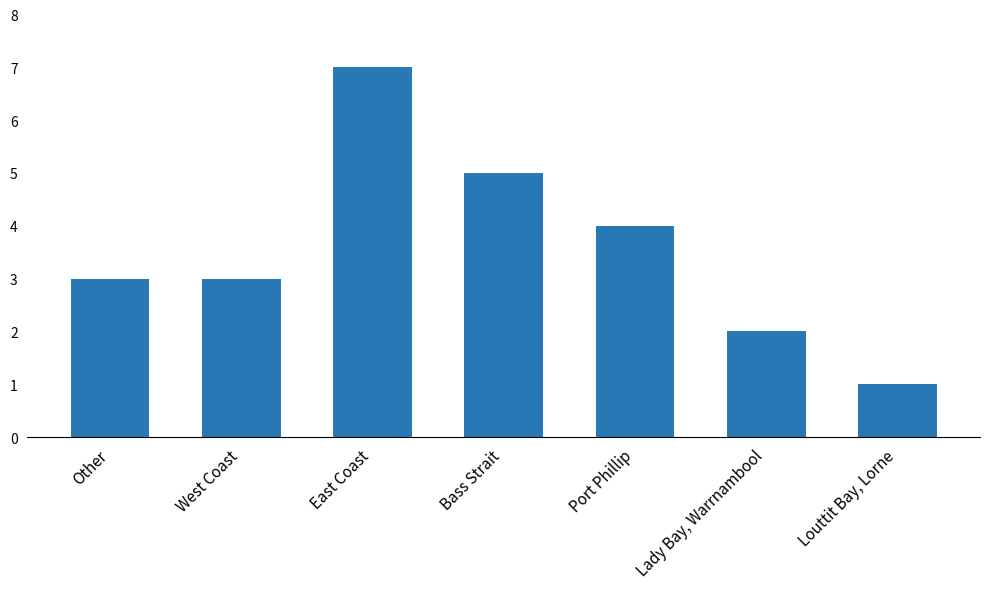

What is the label of the 5th bar from the left?

Port Phillip